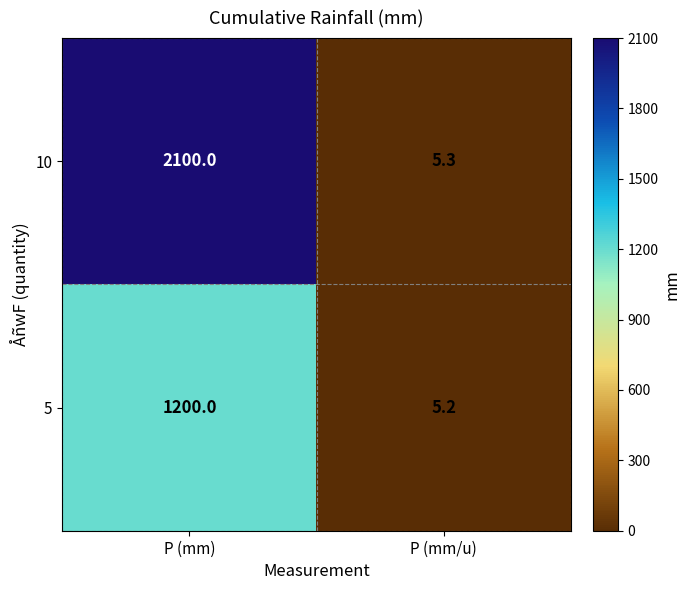

Rank the series by their maximum value, from highest to lowest.

10, 5